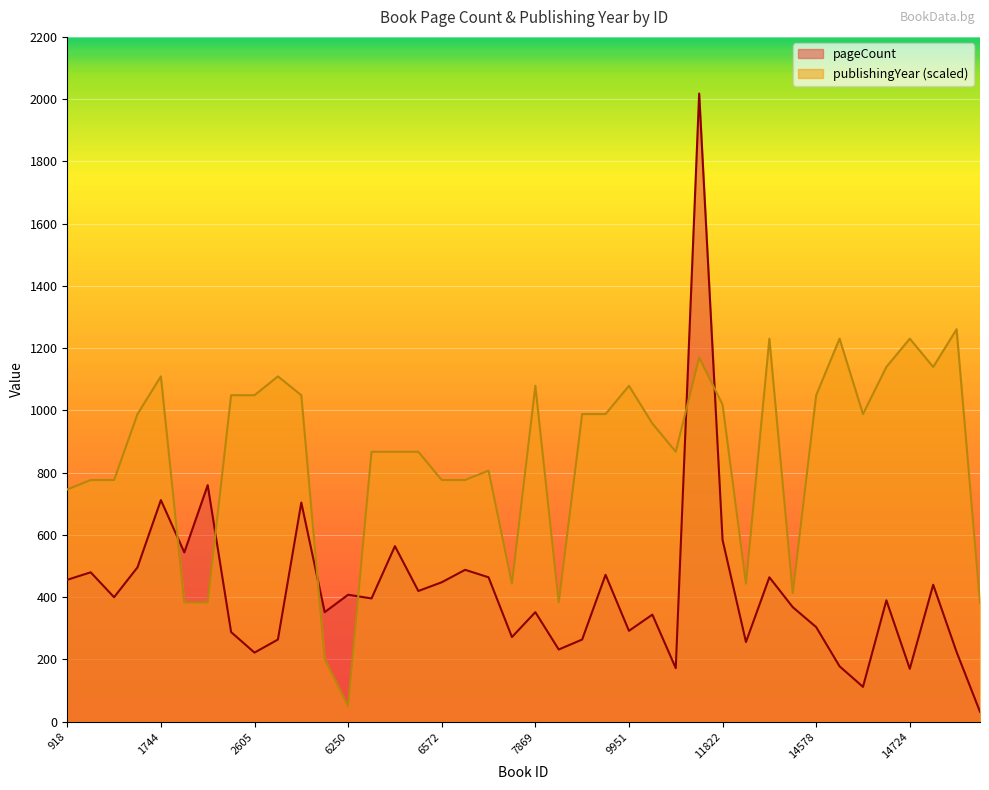

Is the value of pageCount at 8090 greater than the value of publishingYear at 14648?

No